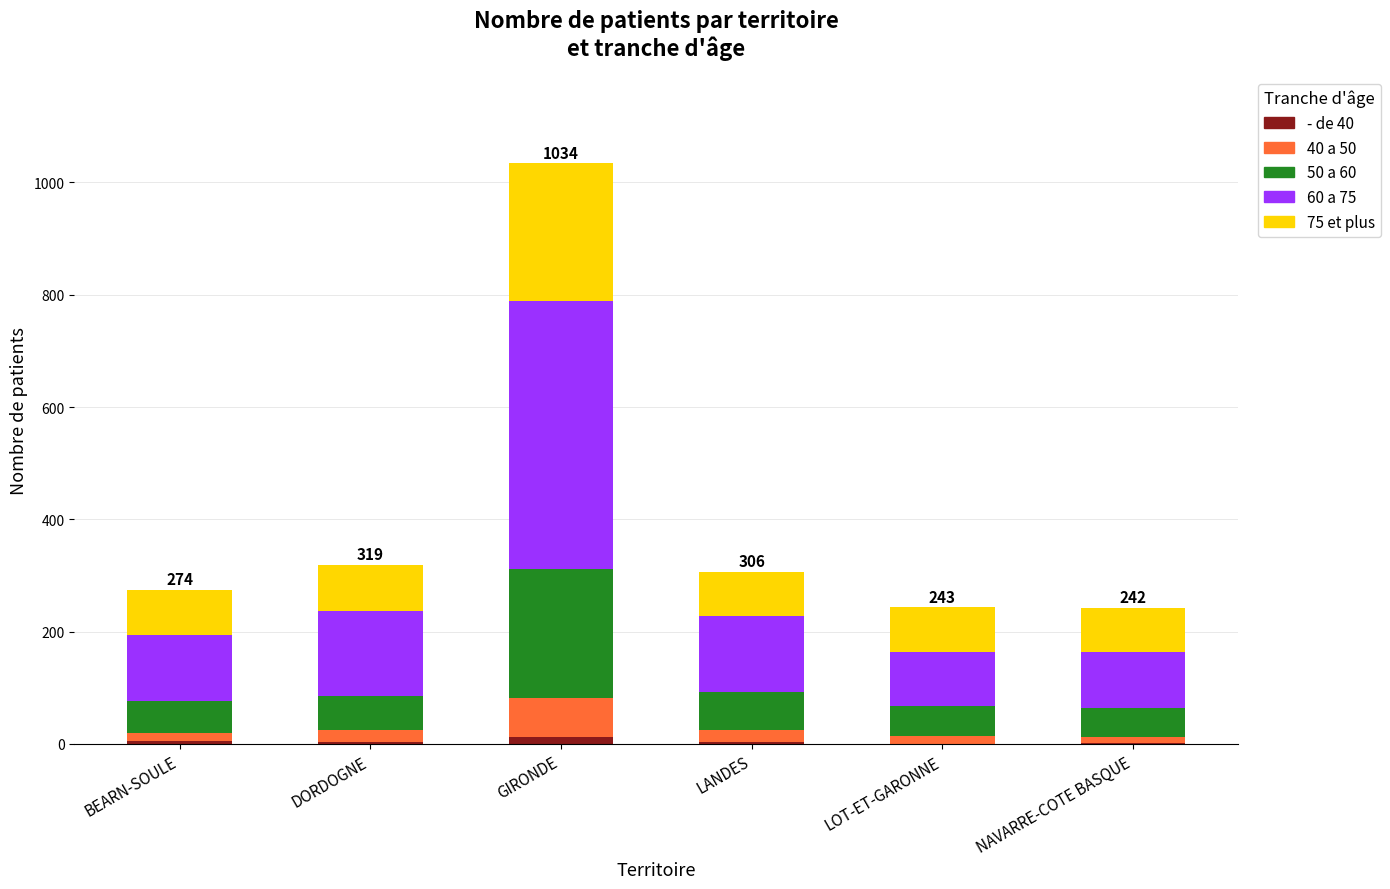

At which category is the sum across all series the highest?

GIRONDE